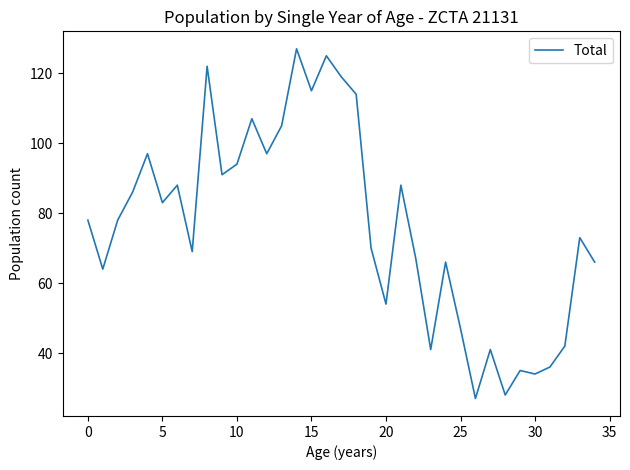

What is the maximum value shown in the chart?

127